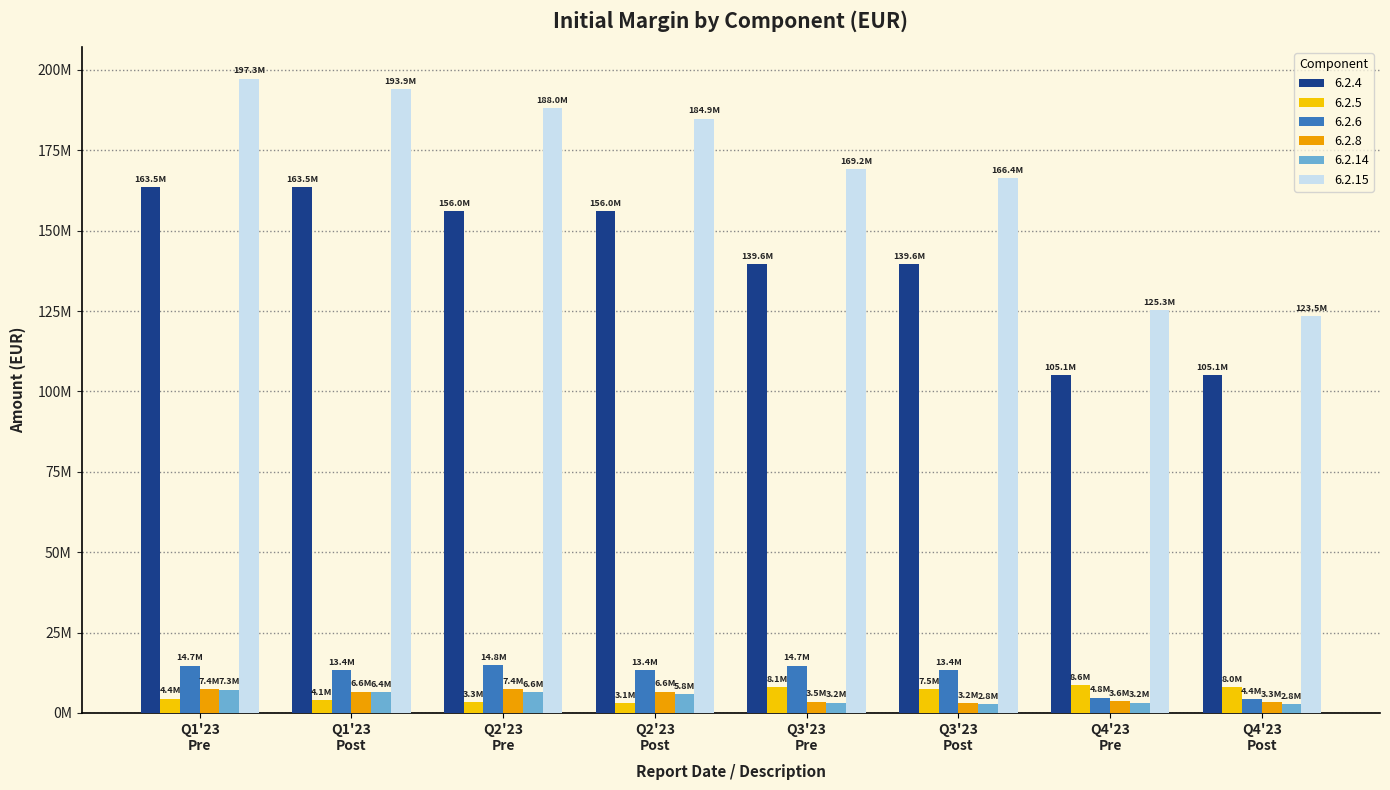

Does the chart contain stacked bars?

No